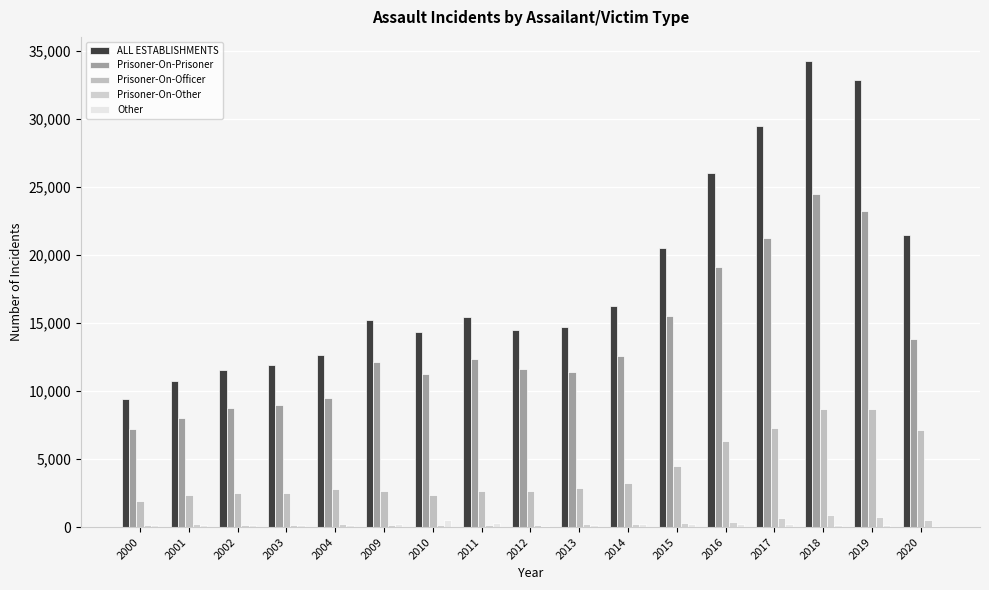

Between 2016 and 2009, which is larger?

2016